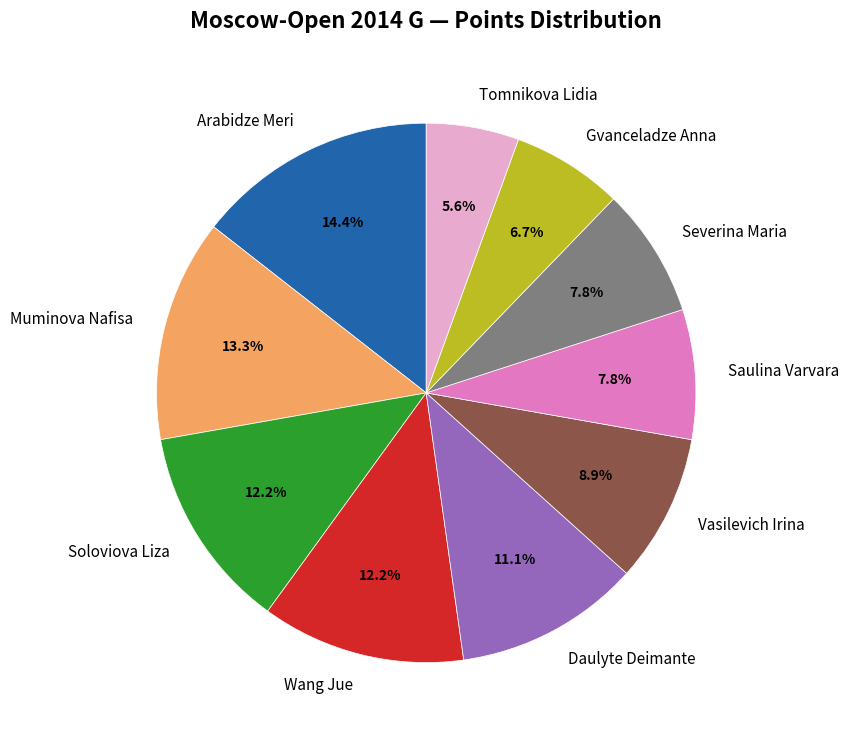

To the nearest percent, what percentage of the pie is Vasilevich Irina?

9%